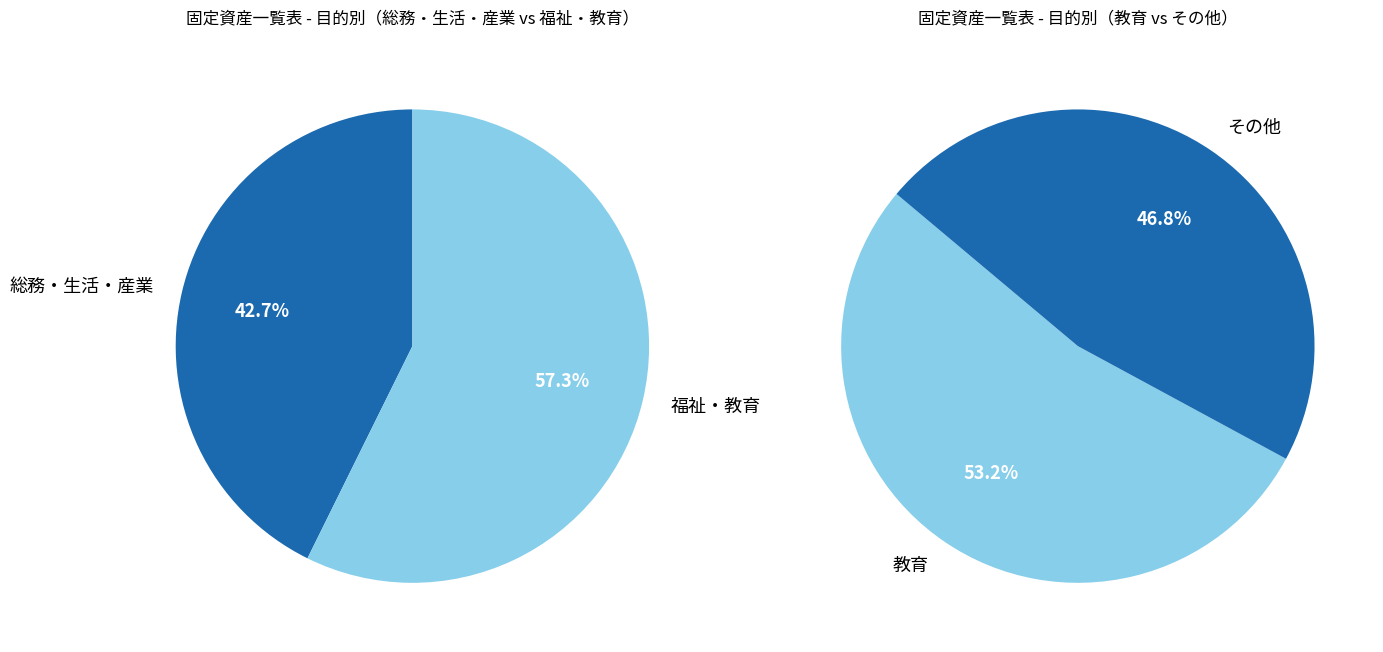

To the nearest percent, what portion does 福祉 represent?

4%